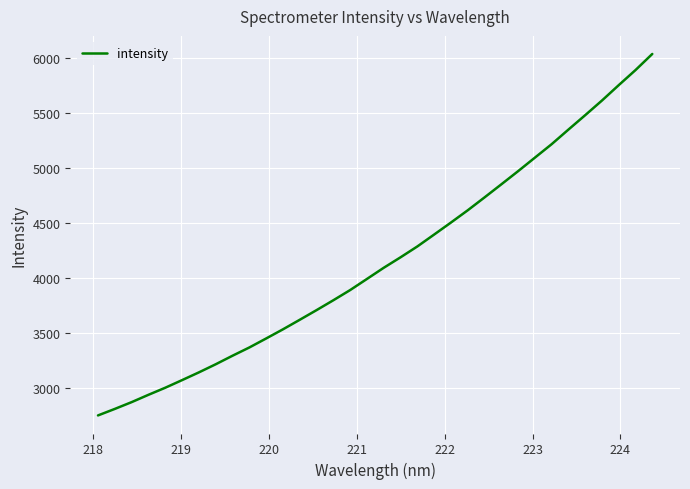

True or false: the data has more than 2 interior local peaks.

False